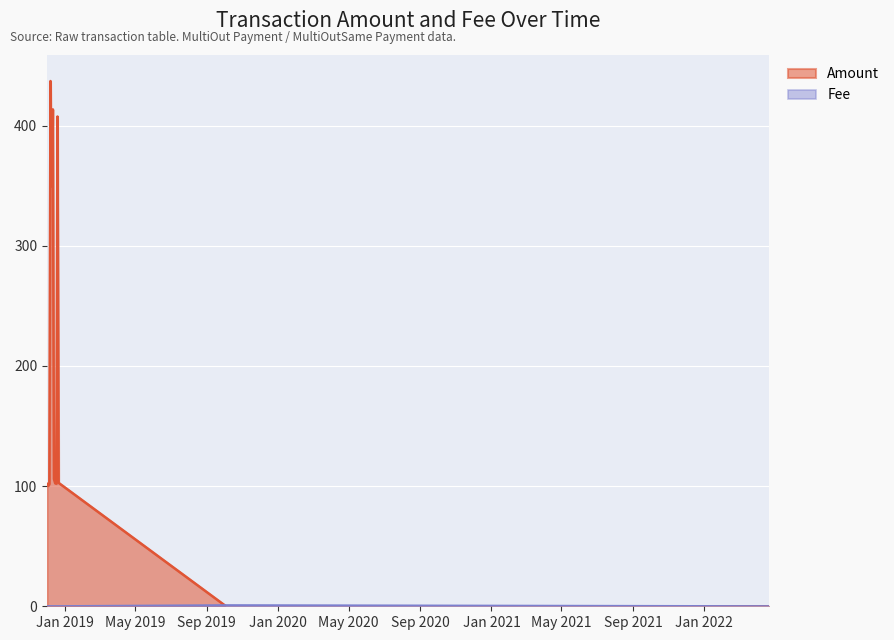

True or false: Fee and Amount intersect in this chart.

True